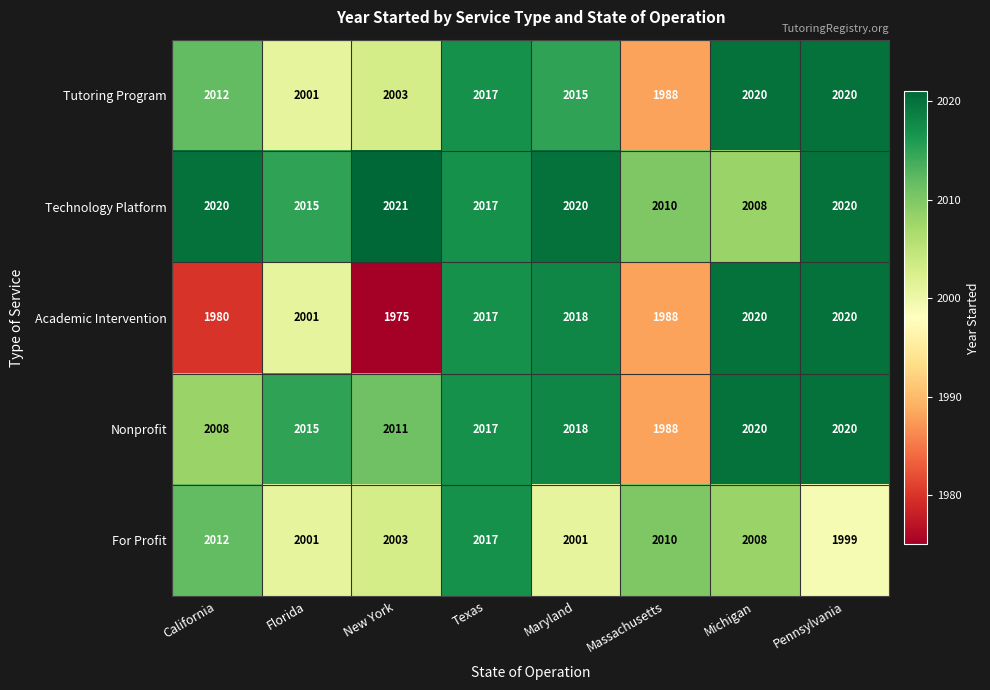

What is the average value of the For Profit series?

2006